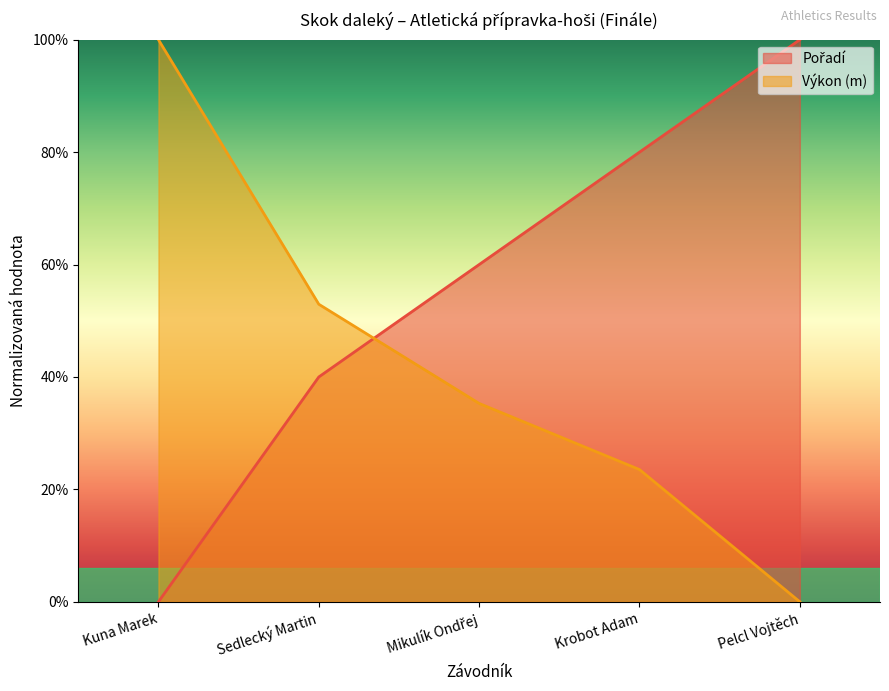

What position from the left is Krobot Adam?

4